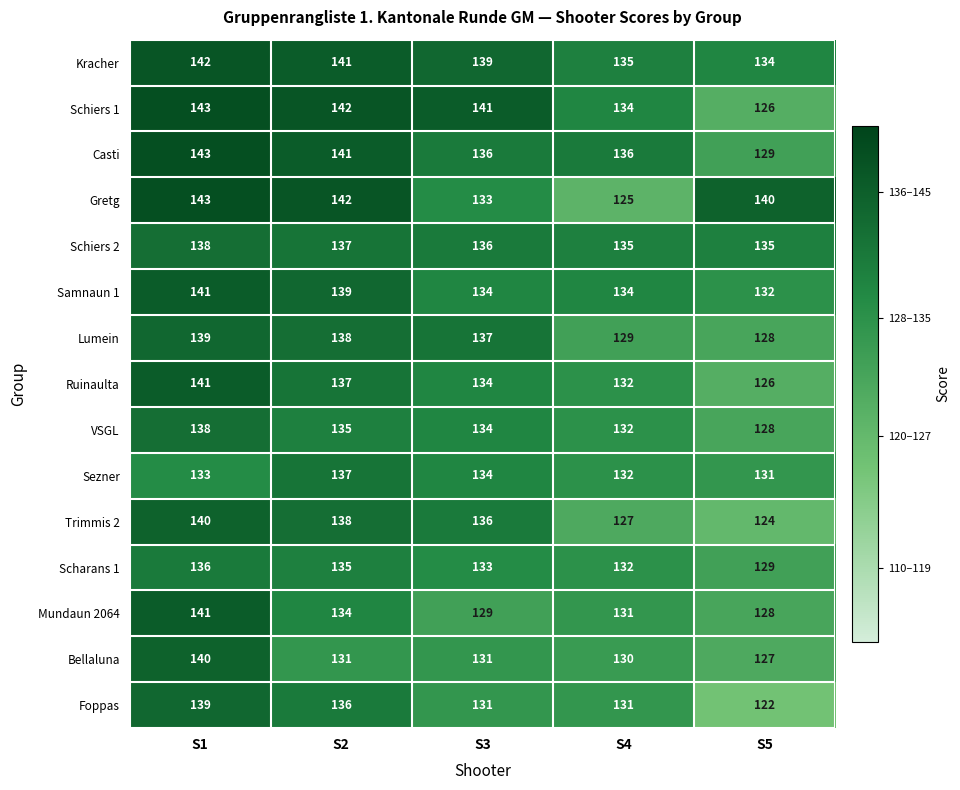

The value of Mundaun 2064 at S1 is 60. True or false?

False